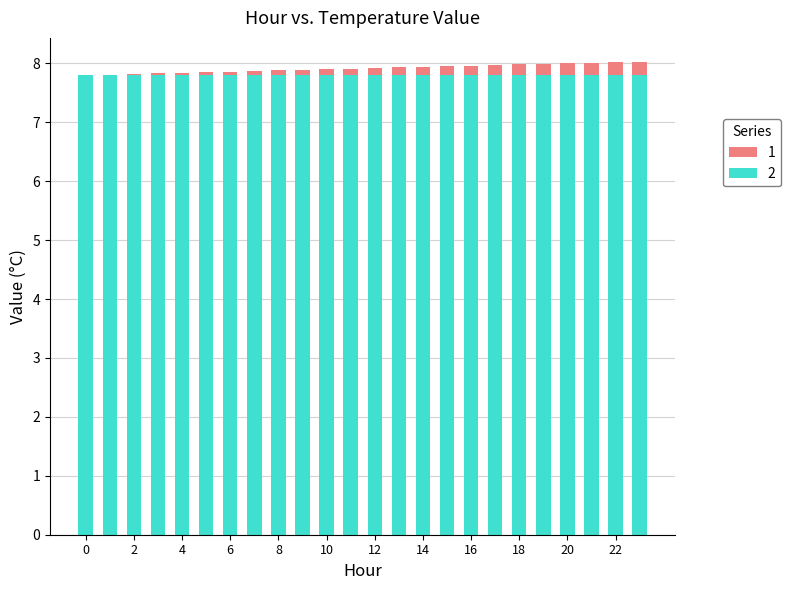

What is the value of the 18th bar from the left?

8.0